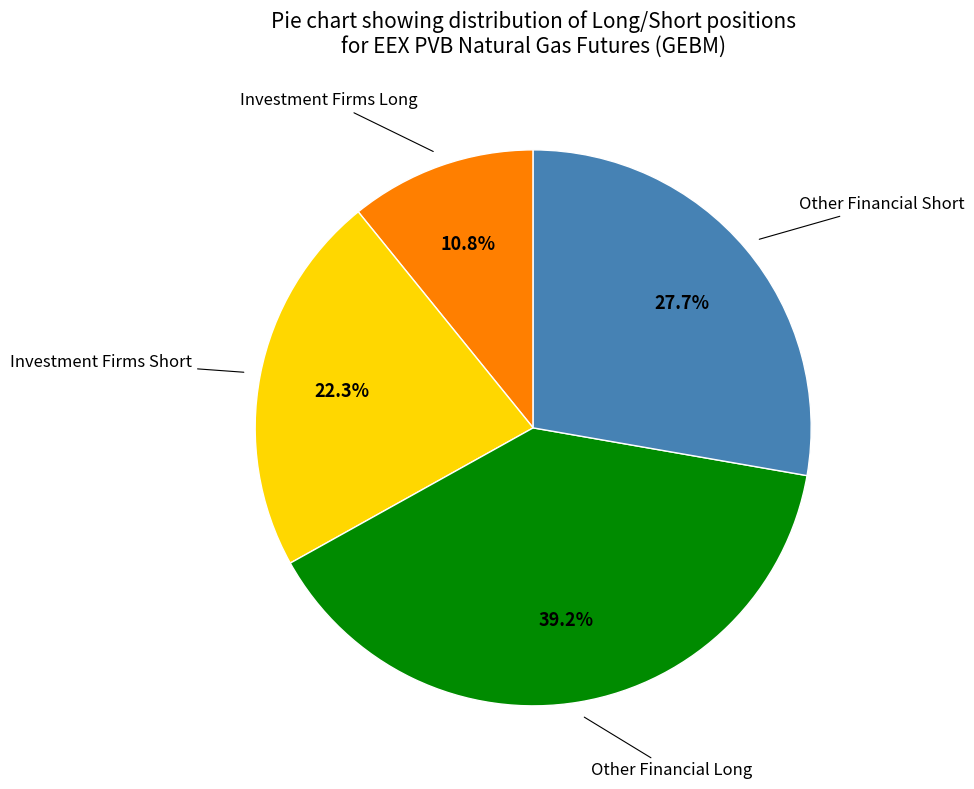

Which category has the smallest portion of the pie?

Investment Firms Long